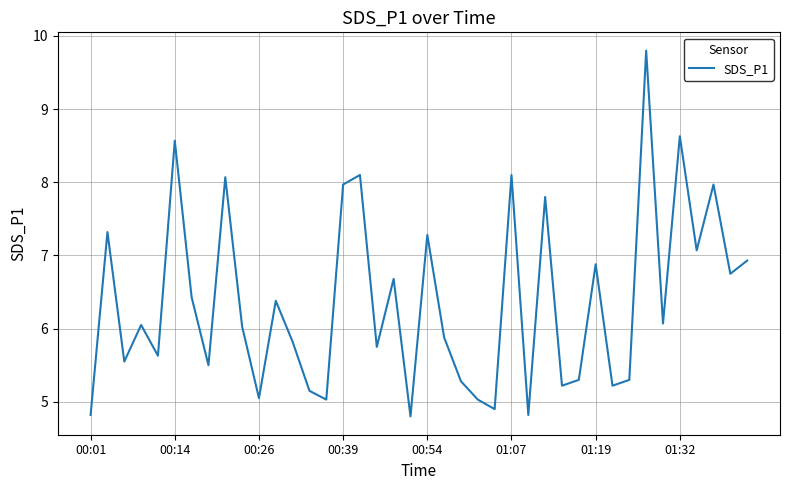

What is the average value?

6.4